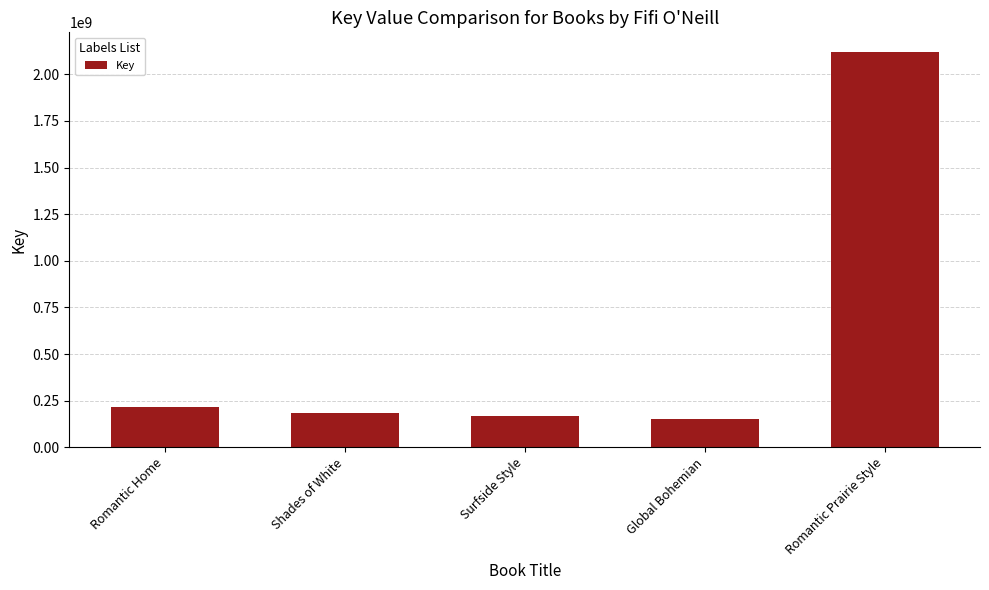

How many data points are less than 183862638?

2